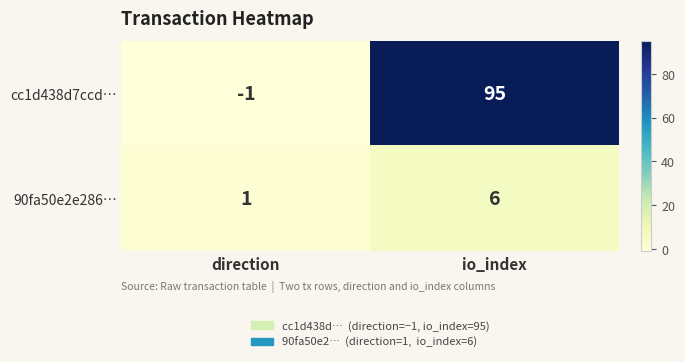

Reading left to right, list all the values displayed in this chart.

cc1d438d7ccd…: -1	95
90fa50e2e286…: 1	6